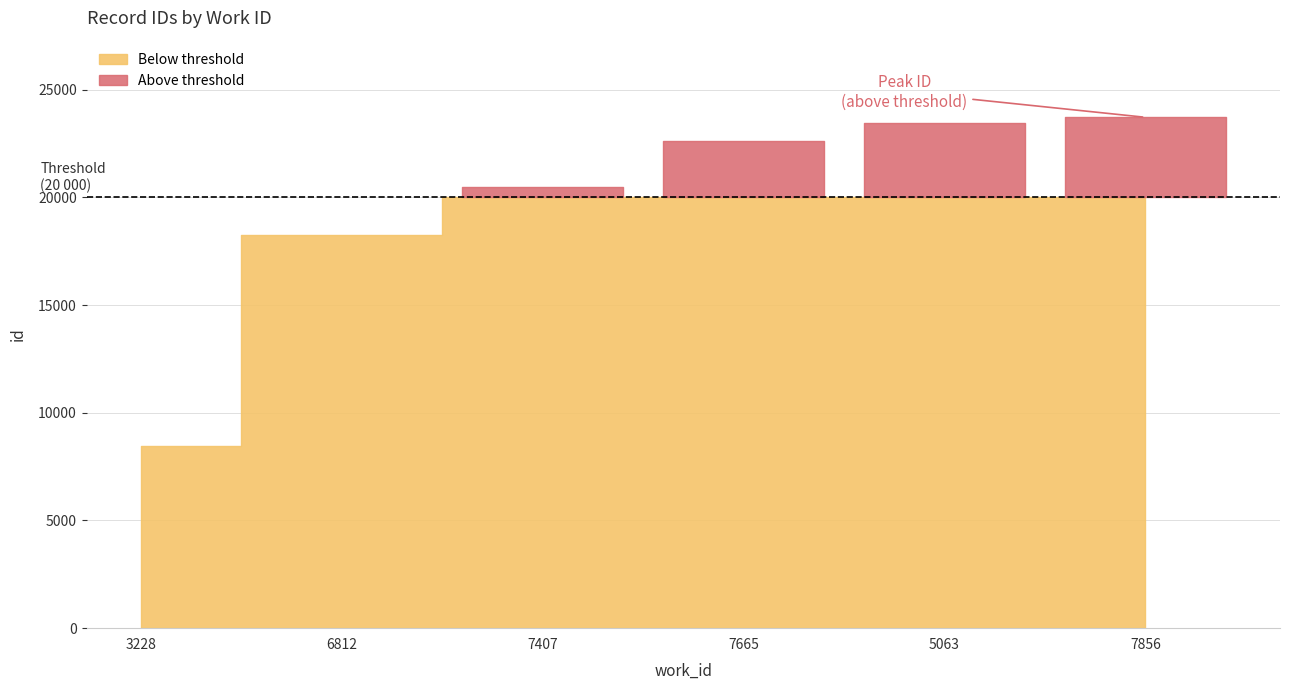

What is the value of the 4th point from the left?

22640